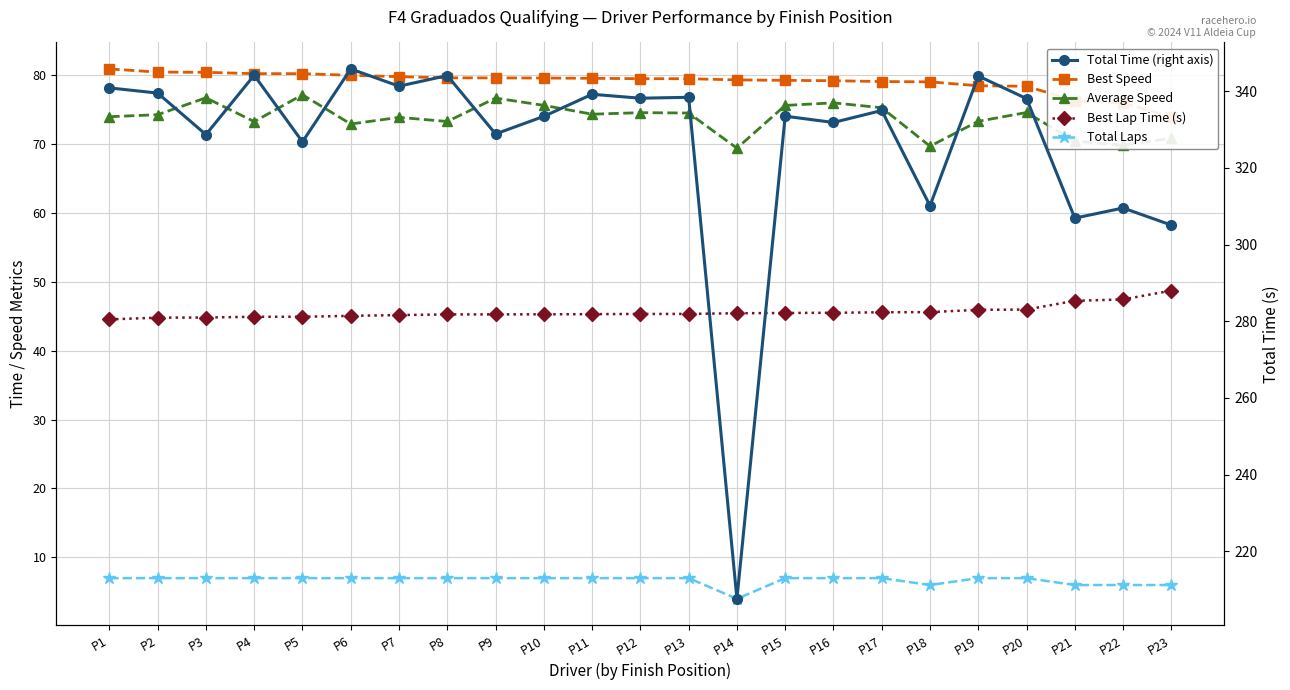

At P10, list the series in order from smallest to largest.

Total Laps, Best Lap Time (s), Average Speed, Best Speed, Total Time (right axis)